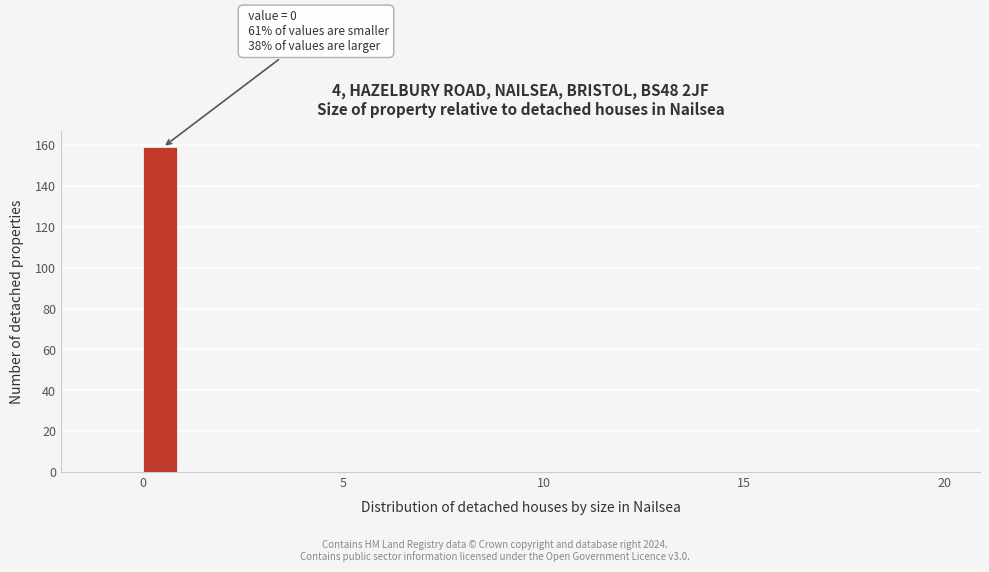

Read against the x-axis, roughly where is the centre of the tallest bar?

0.5